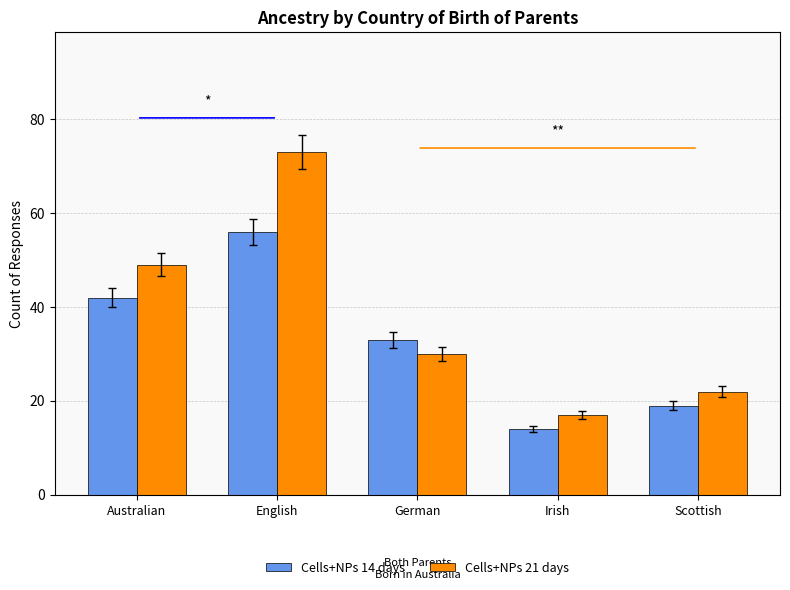

List the series in order of their peak value, lowest first.

Cells+NPs 14 days, Cells+NPs 21 days